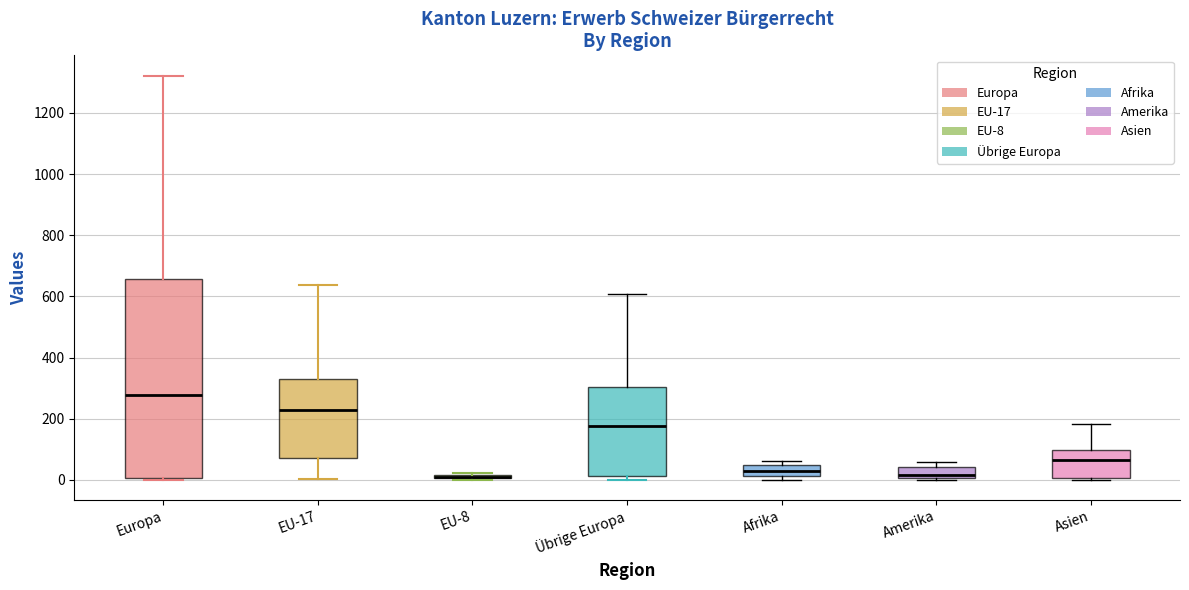

Where does the upper whisker of the box for Übrige Europa end on the y-axis? The values are not printed on the chart, so give them approximately, as read against the axis.

600